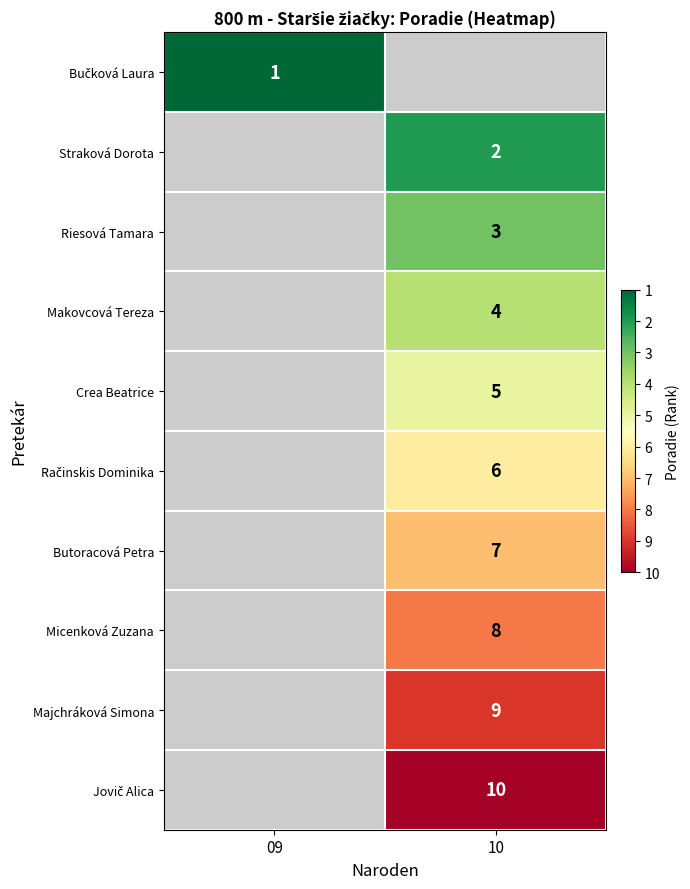

Which has a higher value, 10 or 09?

09